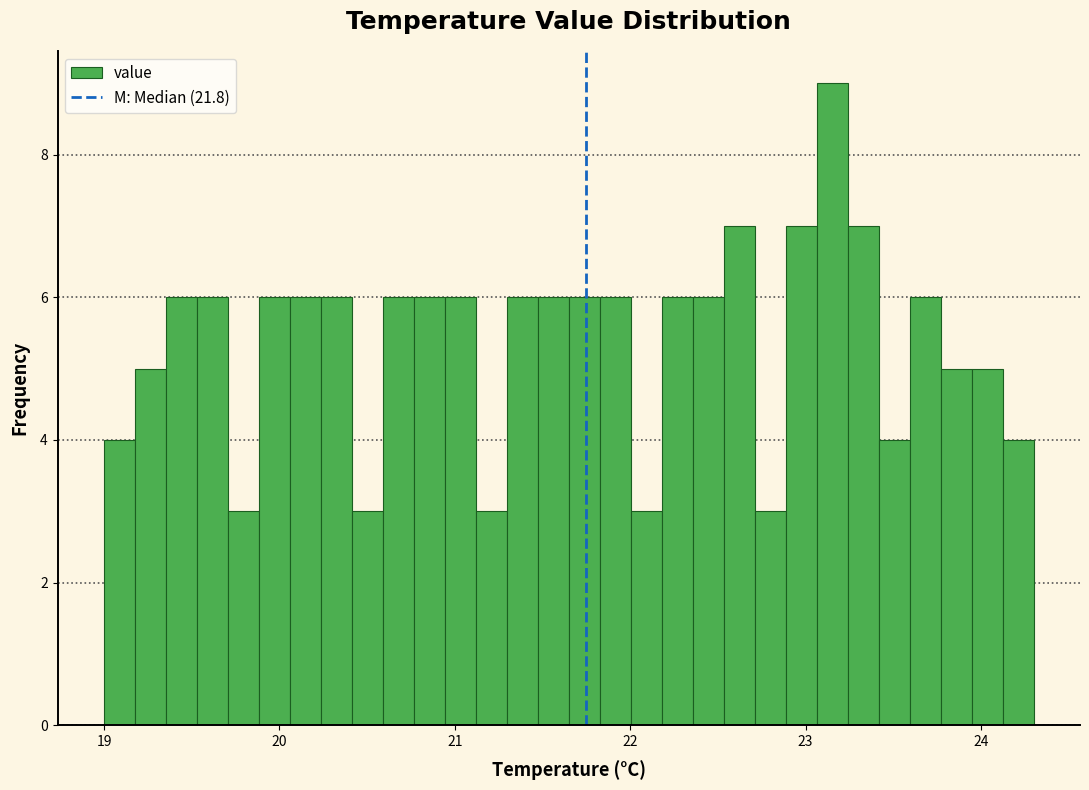

Read against the x-axis, roughly where is the centre of the tallest bar?

23.2